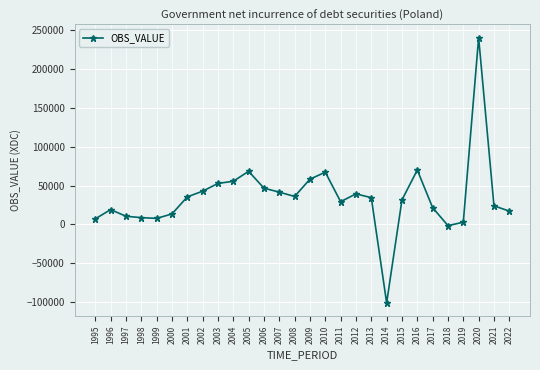

Count the number of categories in the chart.

28